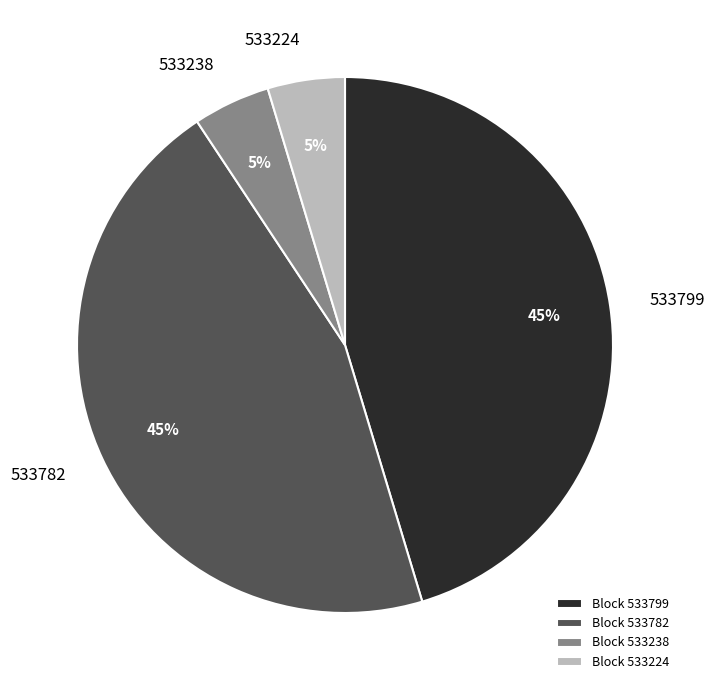

Is it true that 533799 is 60% of the pie?

False